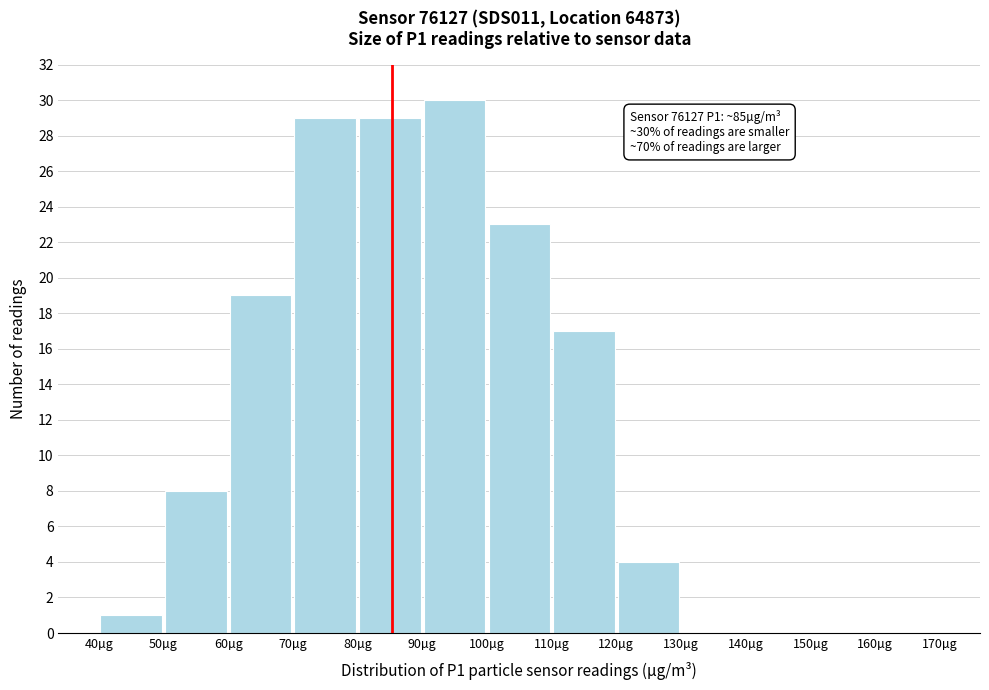

Over which range of the x-axis is the bar tallest?

90 to 100